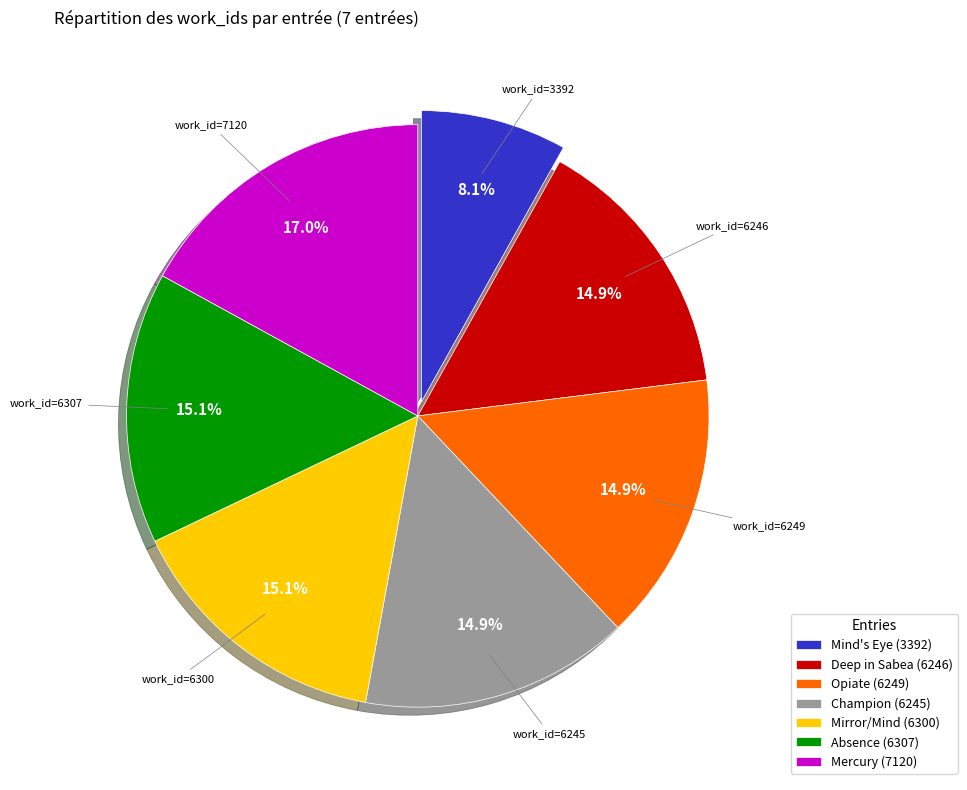

What is the smallest slice in the pie chart?

Mind's Eye (3392)